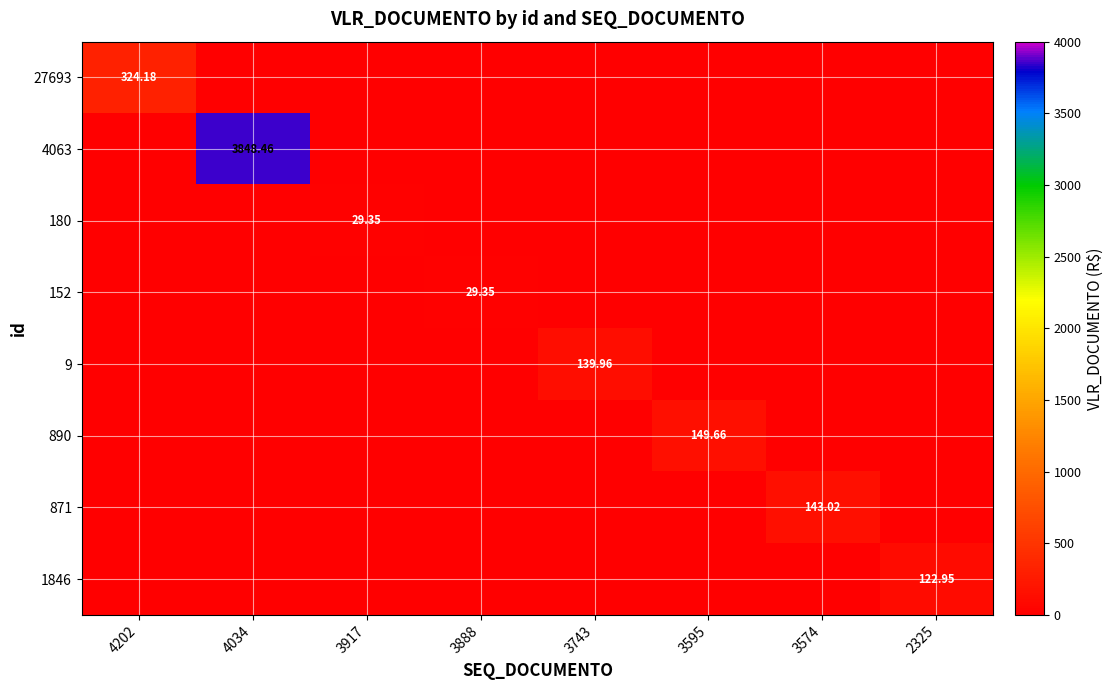

Is the value of 27693 at 4034 greater than the value of 1846 at 3595?

No